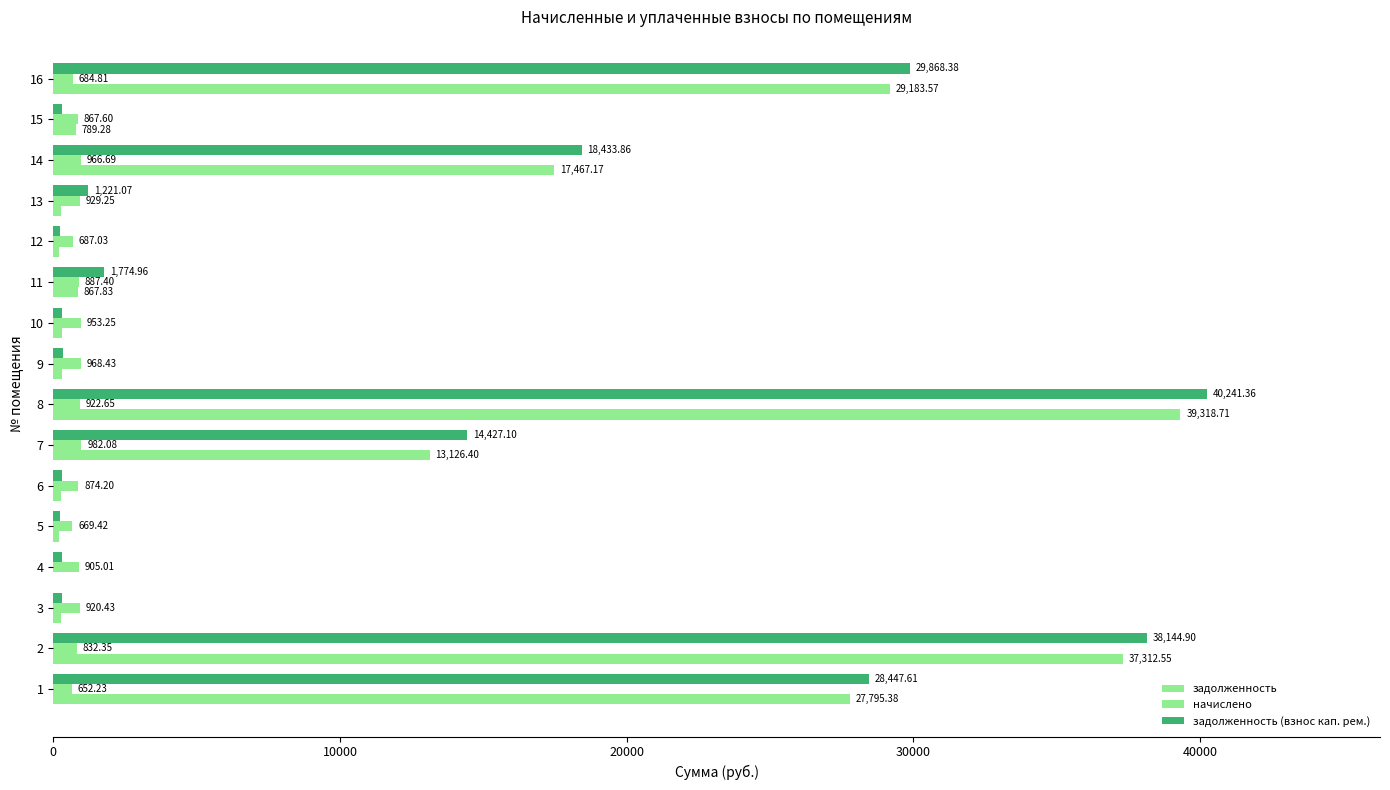

How many data points in начислено are above 905?

8